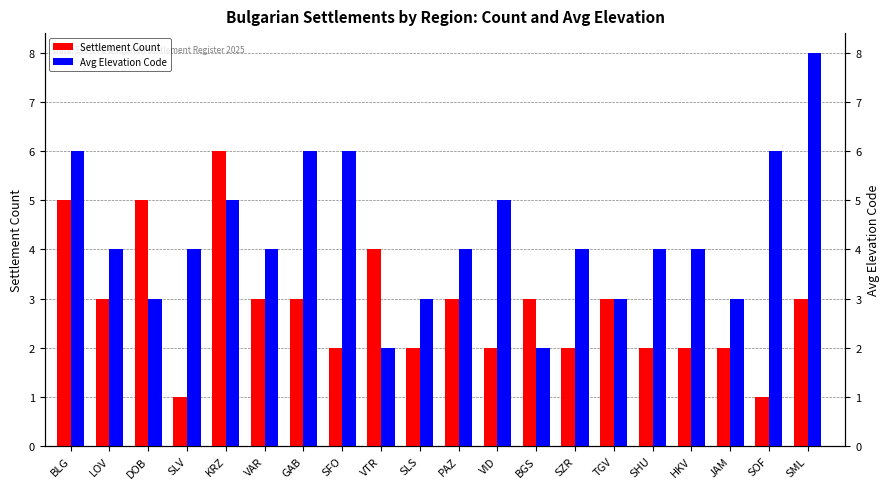

How many bars are there in total?

40